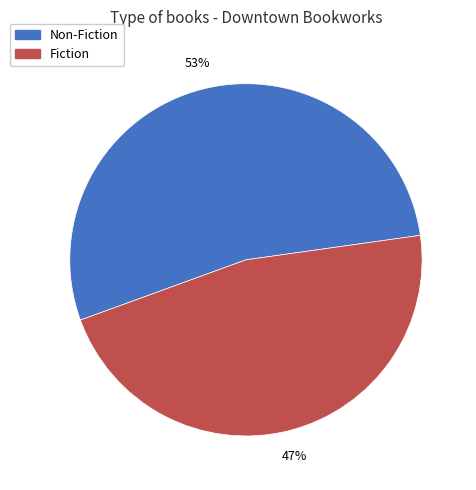

To the nearest percent, what is the combined percentage of Non-Fiction and Fiction?

100%